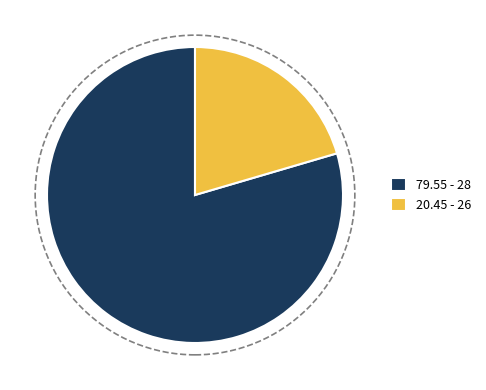

Rank the categories by value from highest to lowest.

79.55 - 28, 20.45 - 26